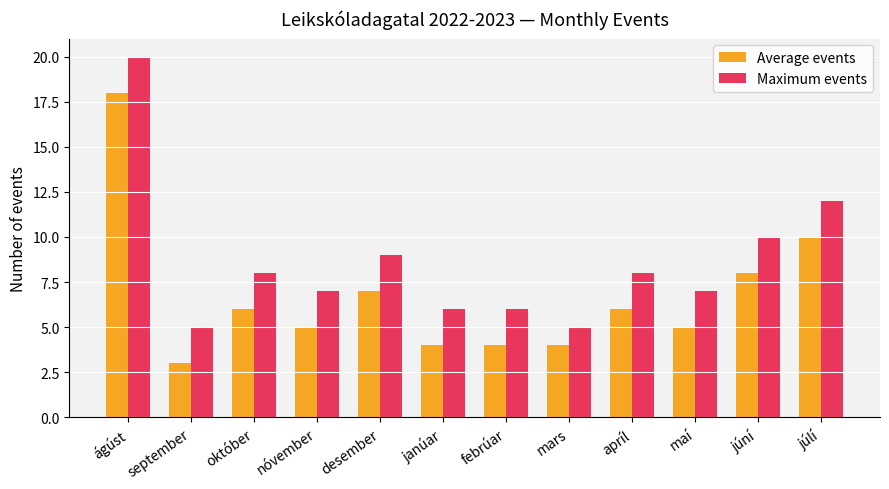

What is the difference between the maximum and minimum values in the Maximum events series?

15